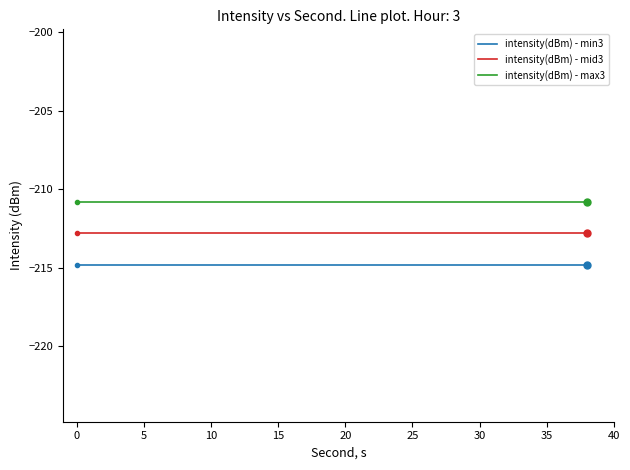

Which series has the largest total across all categories?

intensity(dBm) - max3